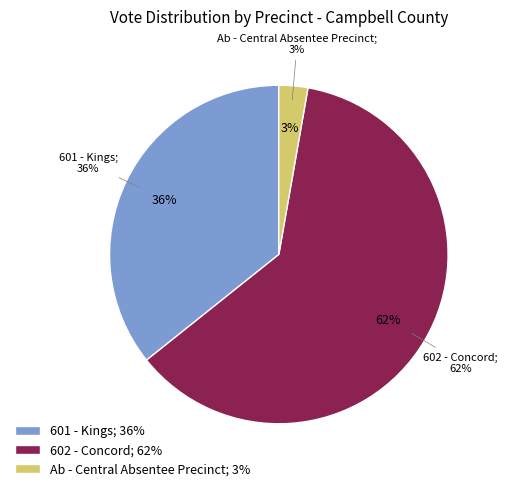

Which slice is the largest?

602 - Concord